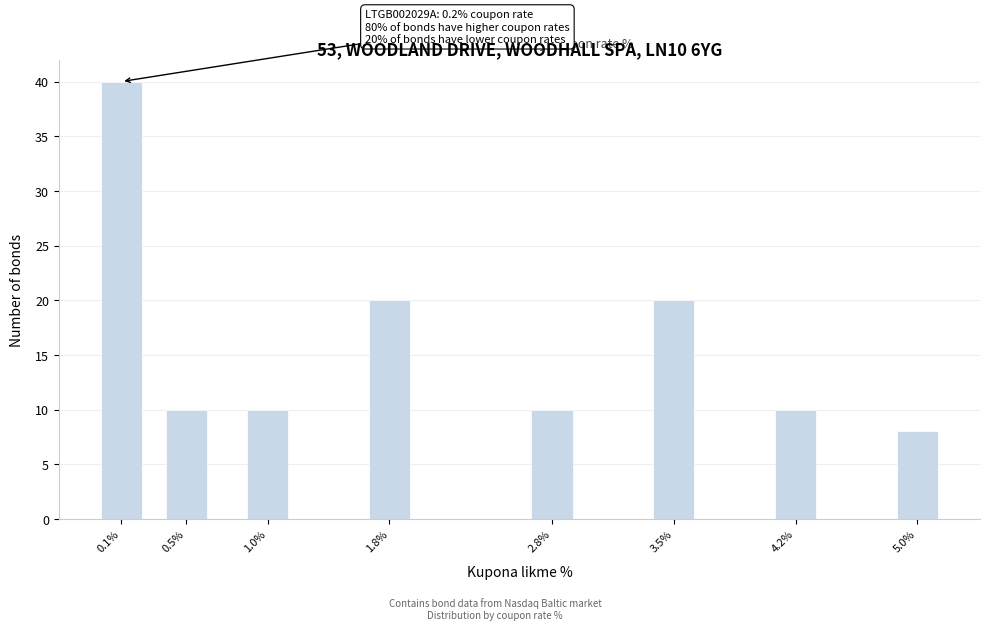

Reading left to right, transcribe all the data shown in this chart.

40	10	10	20	10	20	10	8